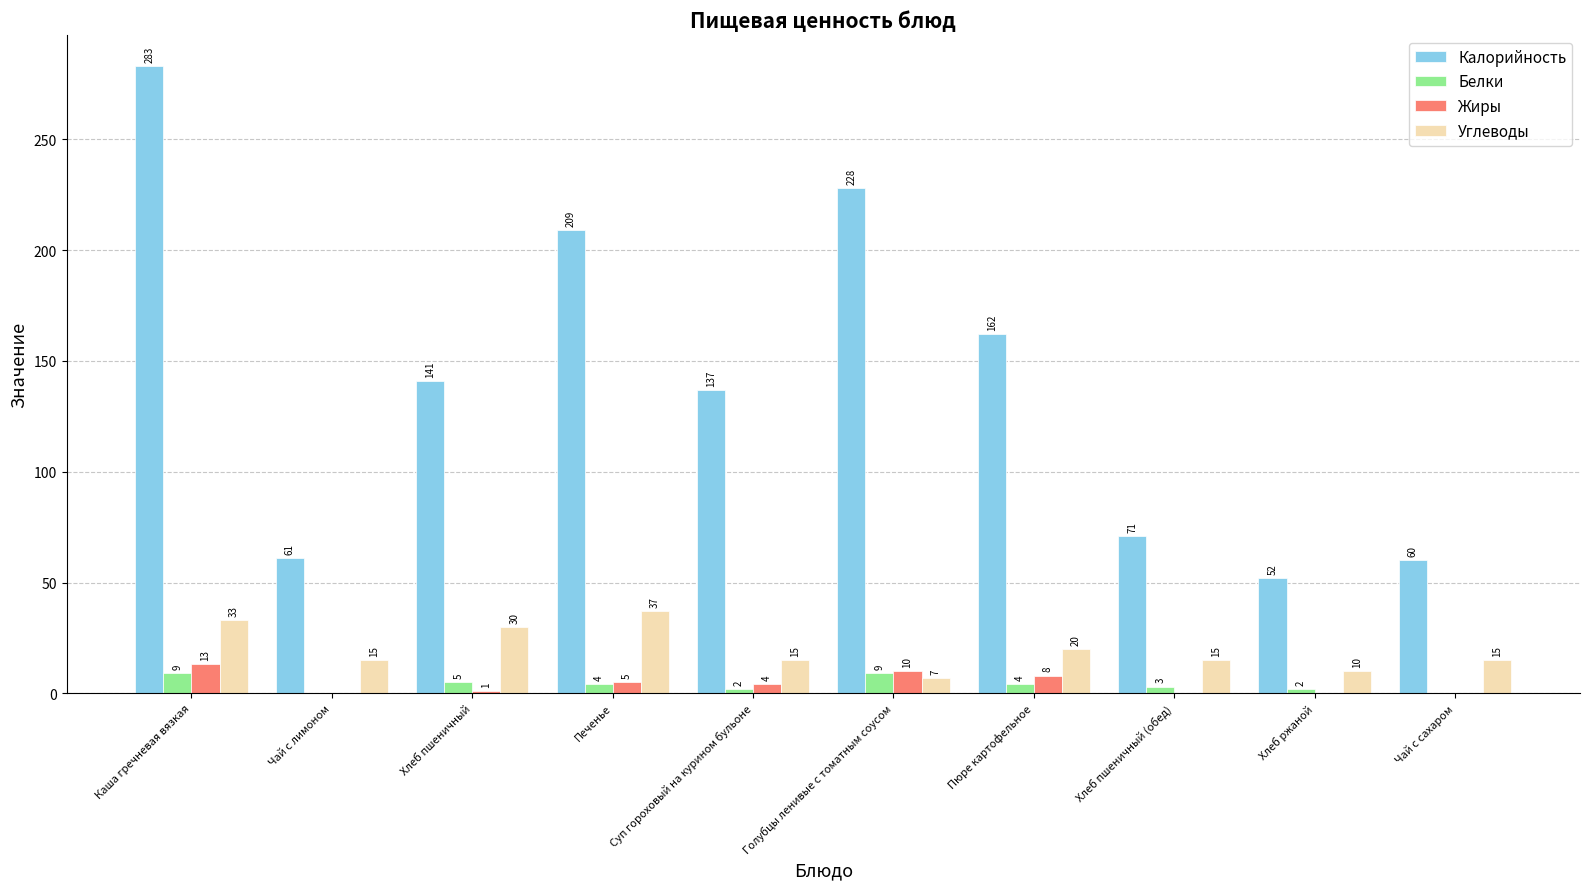

Which series has the largest range (max minus min)?

Калорийность